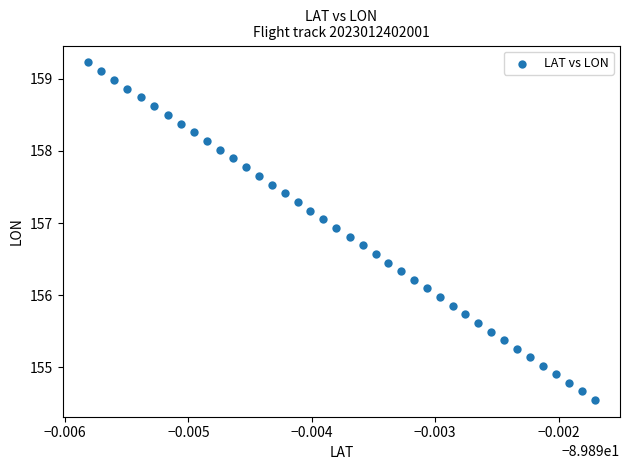

What is the range of Y values (max minus min)?

4.7